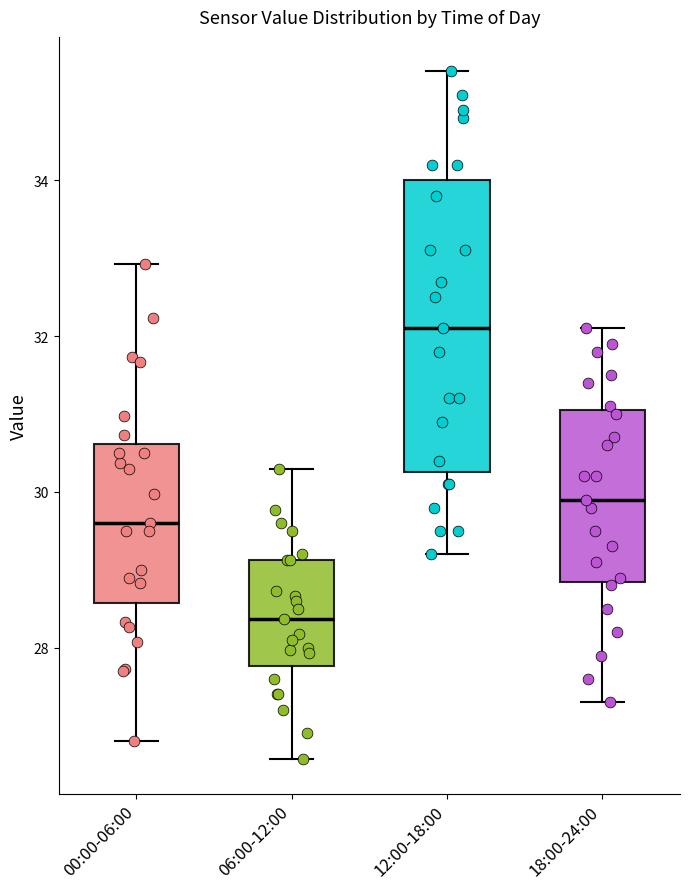

Which box's median line is the lowest?

06:00-12:00